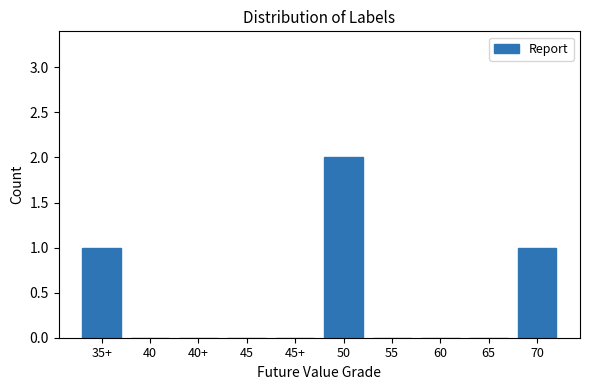

Reading left to right, transcribe all the data shown in this chart.

35+=1	40=0	40+=0	45=0	45+=0	50=2	55=0	60=0	65=0	70=1